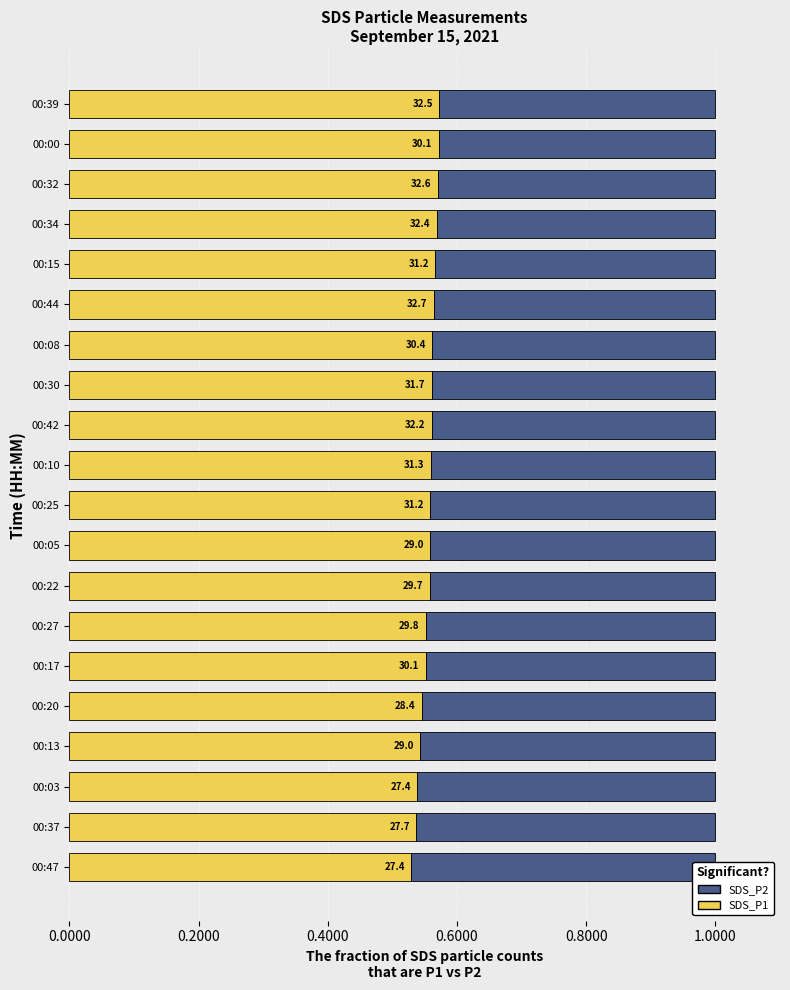

The value of SDS_P1 (Yes) at 00:10 is 0.1. True or false?

False